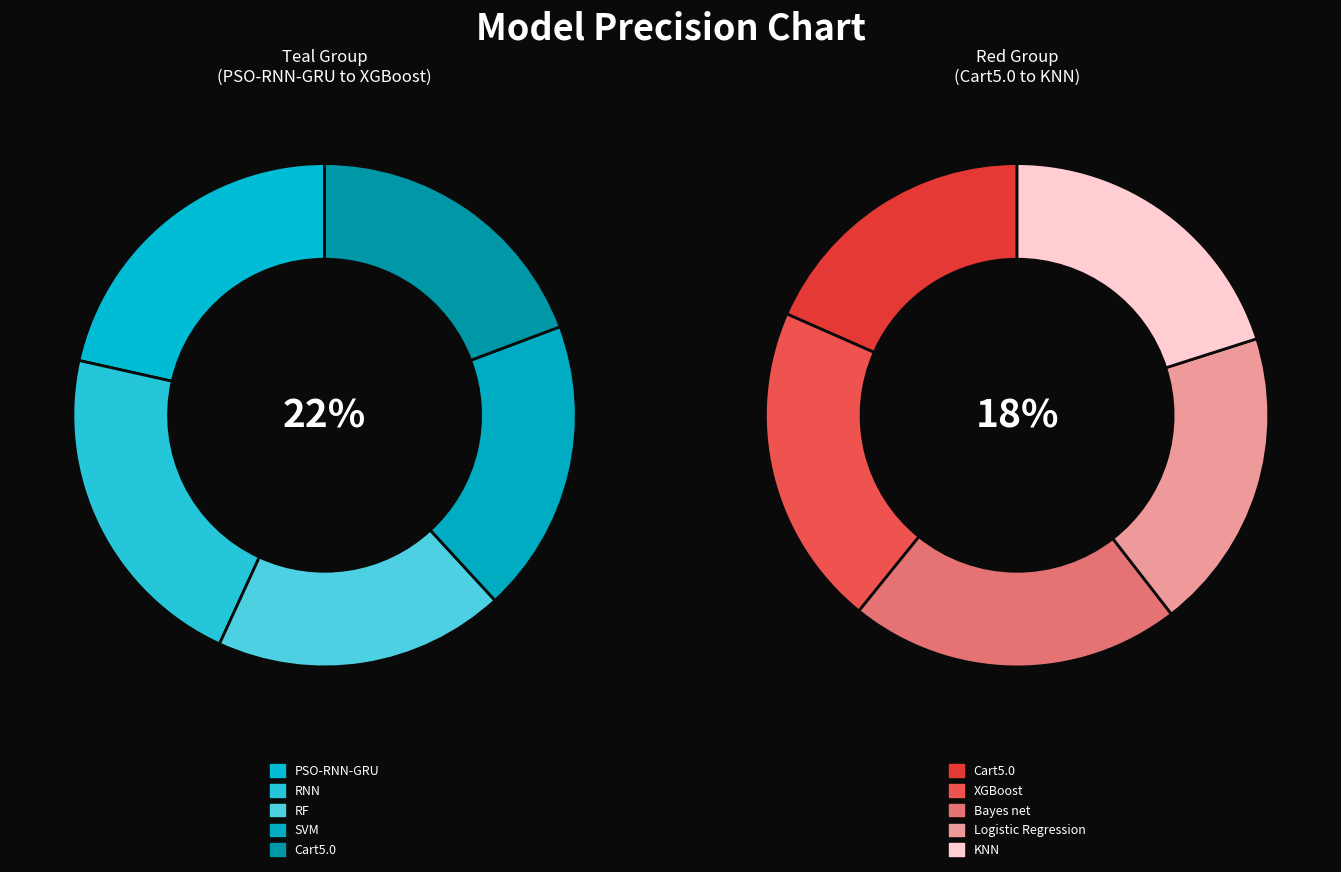

Does SVM represent more than half of the total?

No